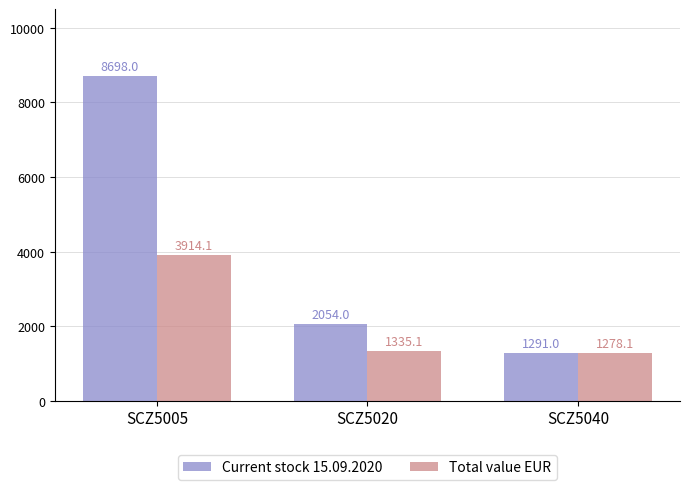

Between SCZ5005 and SCZ5020, which series saw the biggest shift?

Current stock 15.09.2020